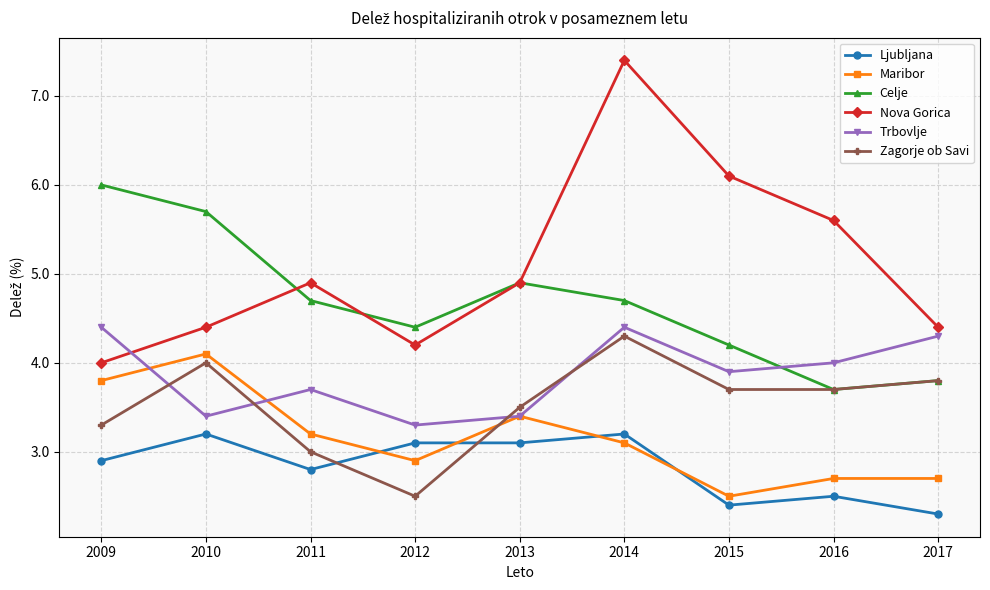

Which series has the widest spread of values?

Nova Gorica